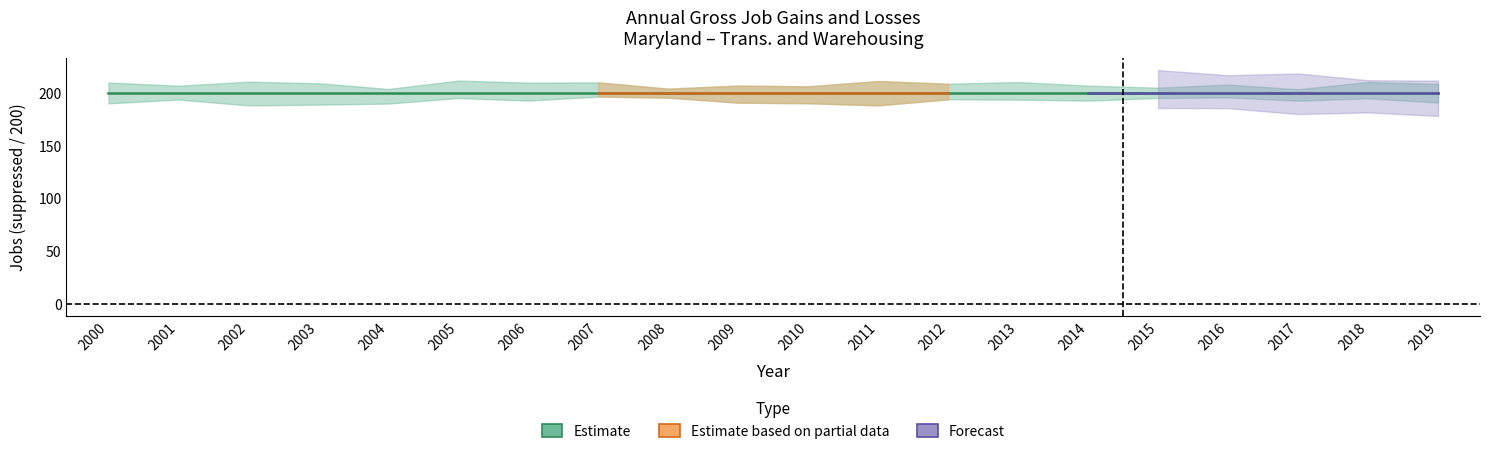

At which category is the sum across all series the highest?

2000